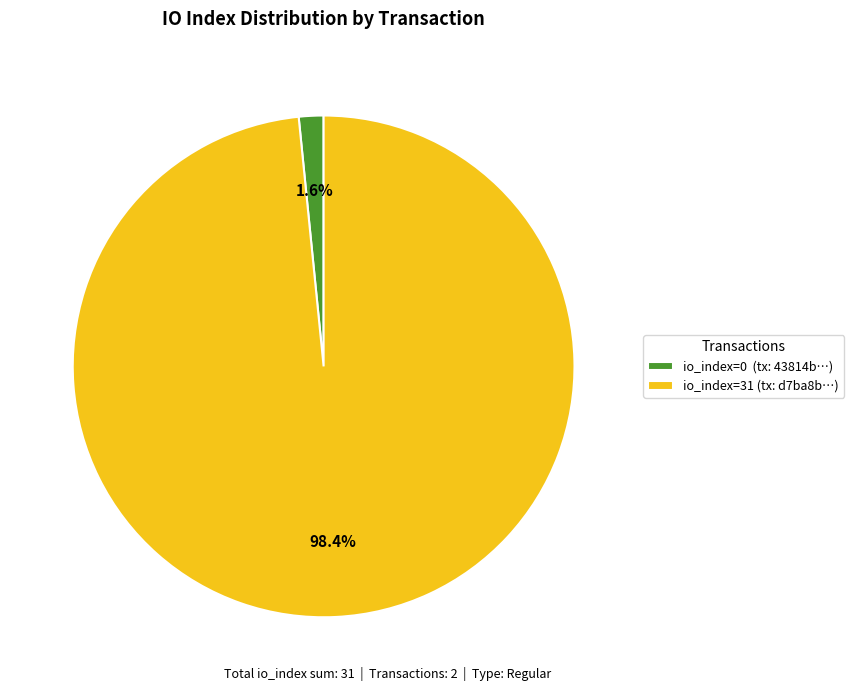

Rank the categories by value from highest to lowest.

io_index=31 (tx: d7ba8b…), io_index=0 (tx: 43814b…)